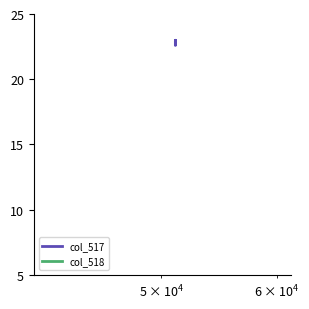

How many data points does each series have?

20